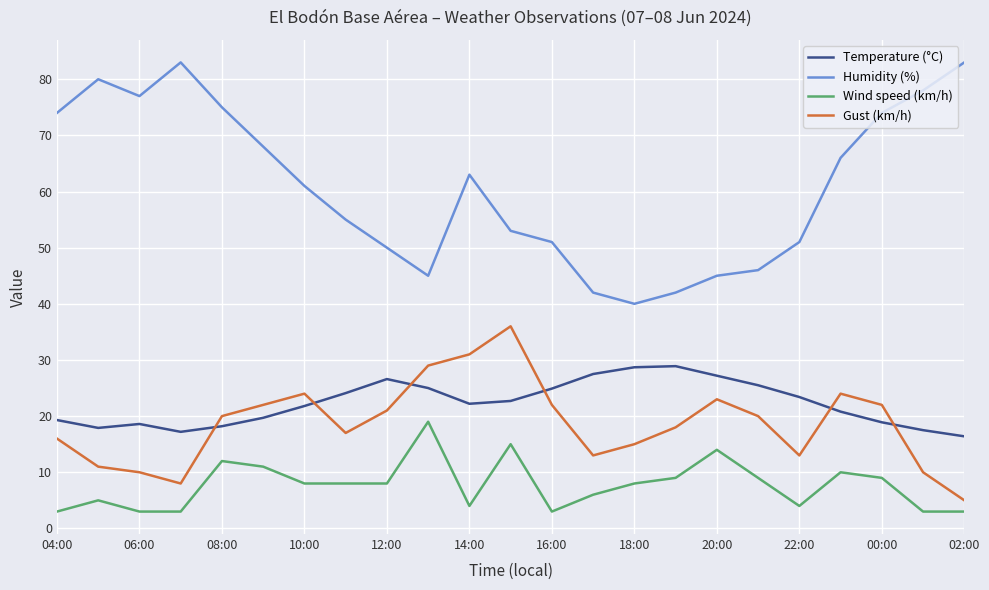

List the series in order of their peak value, highest first.

Humidity (%), Gust (km/h), Temperature (°C), Wind speed (km/h)